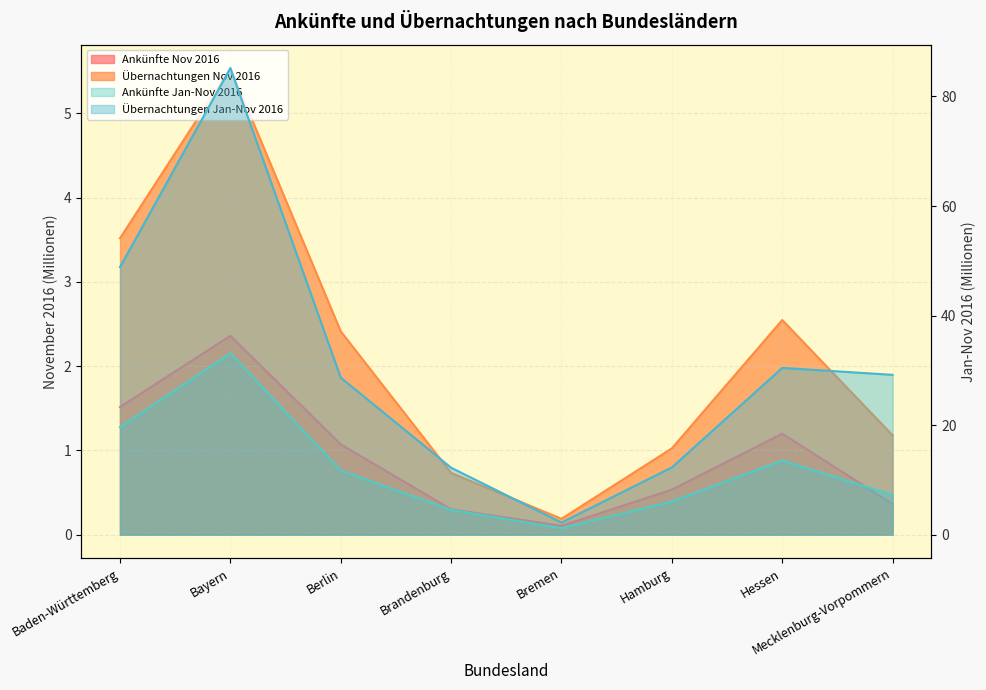

What is the label of the 7th point from the left?

Hessen